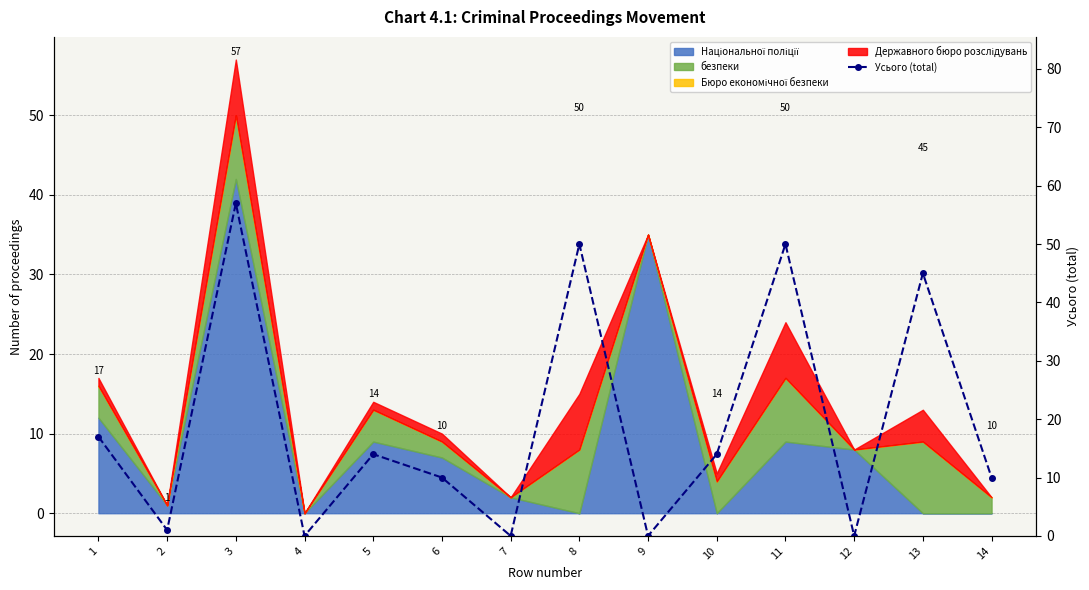

True or false: there are more than 1 points higher than both neighbors.

True